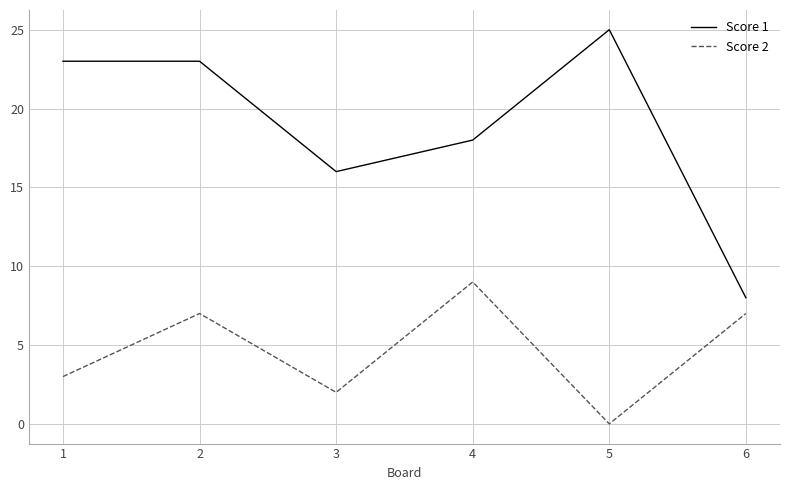

Reading left to right, transcribe all the data shown in this chart.

Score 1: 1=23	2=23	3=16	4=18	5=25	6=8
Score 2: 1=3	2=7	3=2	4=9	5=0	6=7